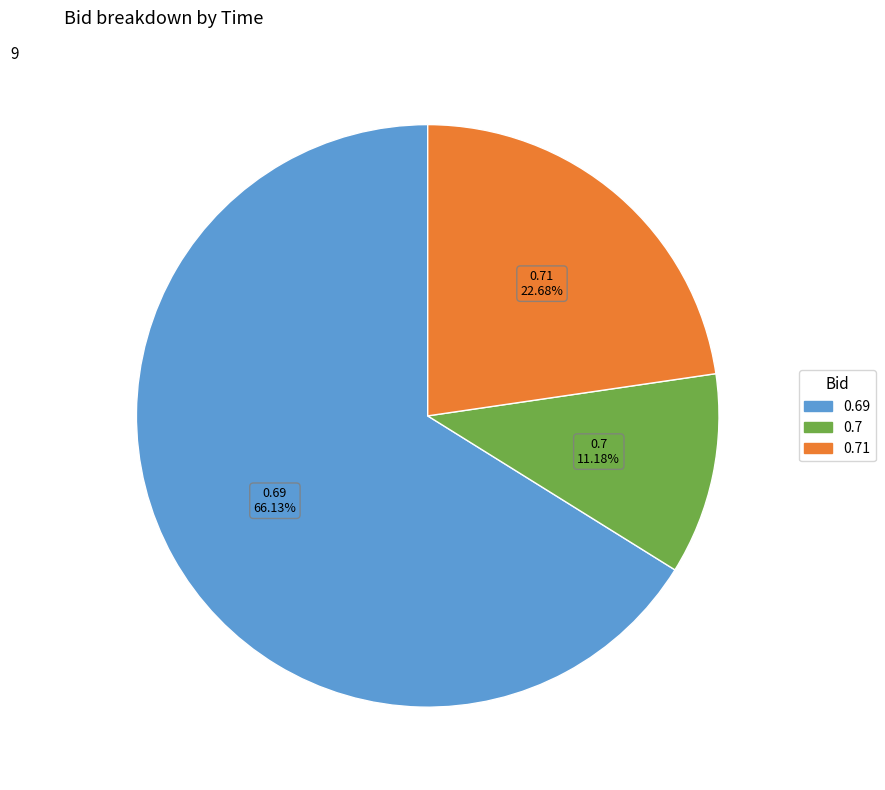

Is there any slice that represents more than half of the pie?

Yes